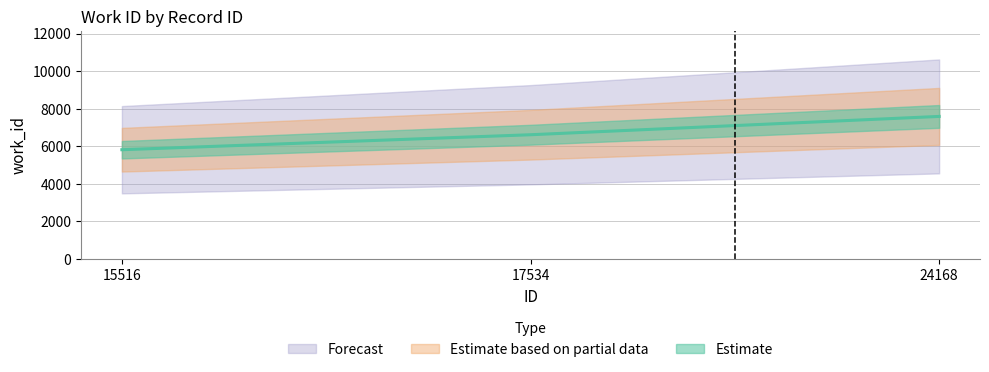

The value at 15516 is 7637. True or false?

False